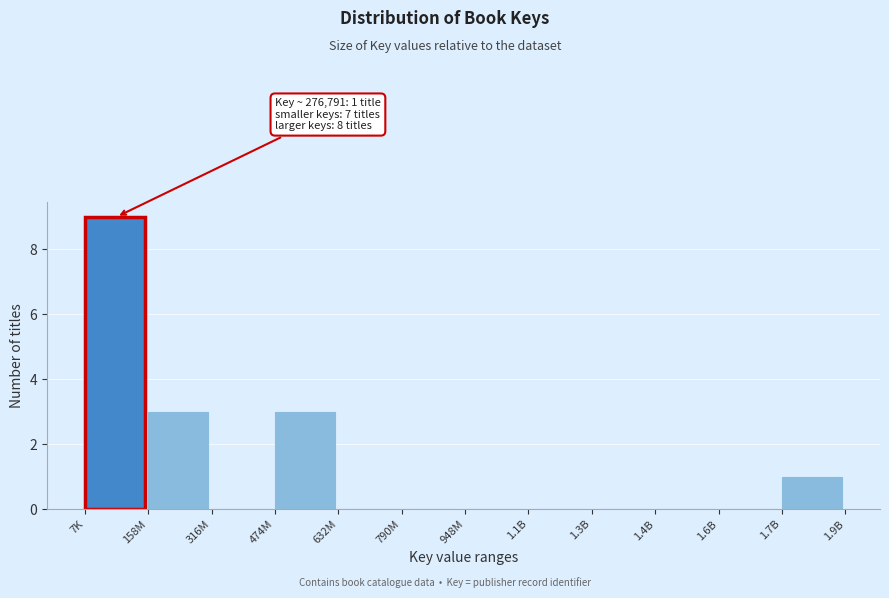

Reading left to right, transcribe all the data shown in this chart.

7K=9	158M=3	316M=0	474M=3	632M=0	790M=0	948M=0	1.1B=0	1.3B=0	1.4B=0	1.6B=0	1.7B=1